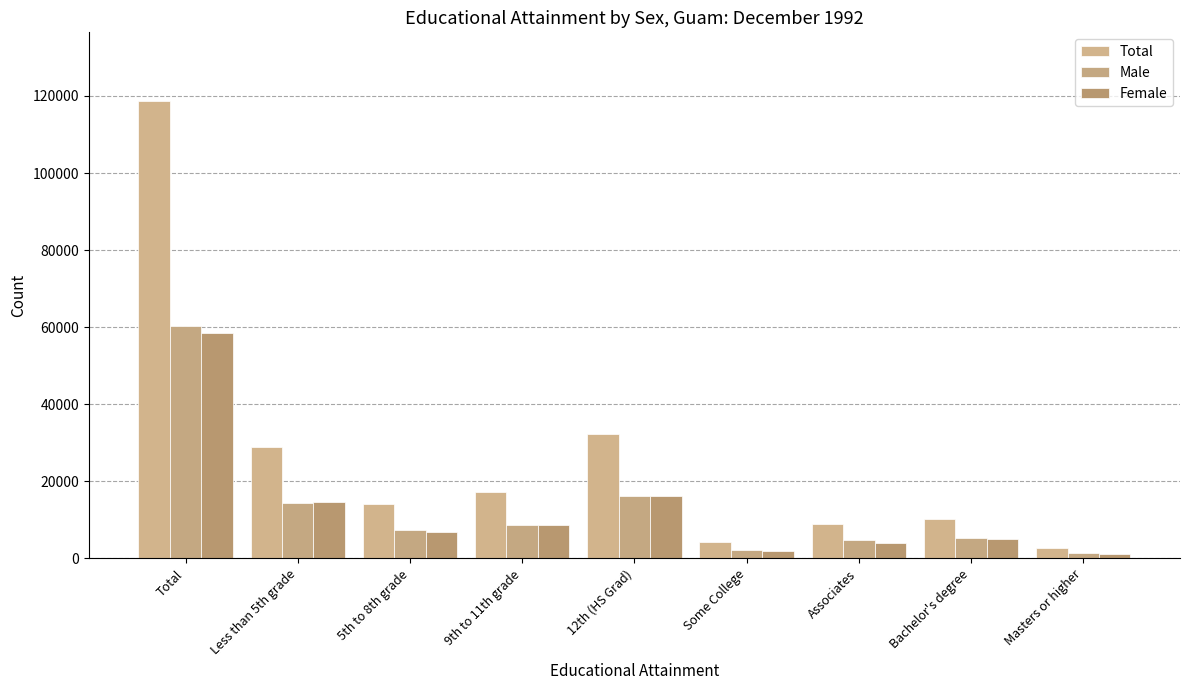

Which label corresponds to the largest value in the chart?

Total